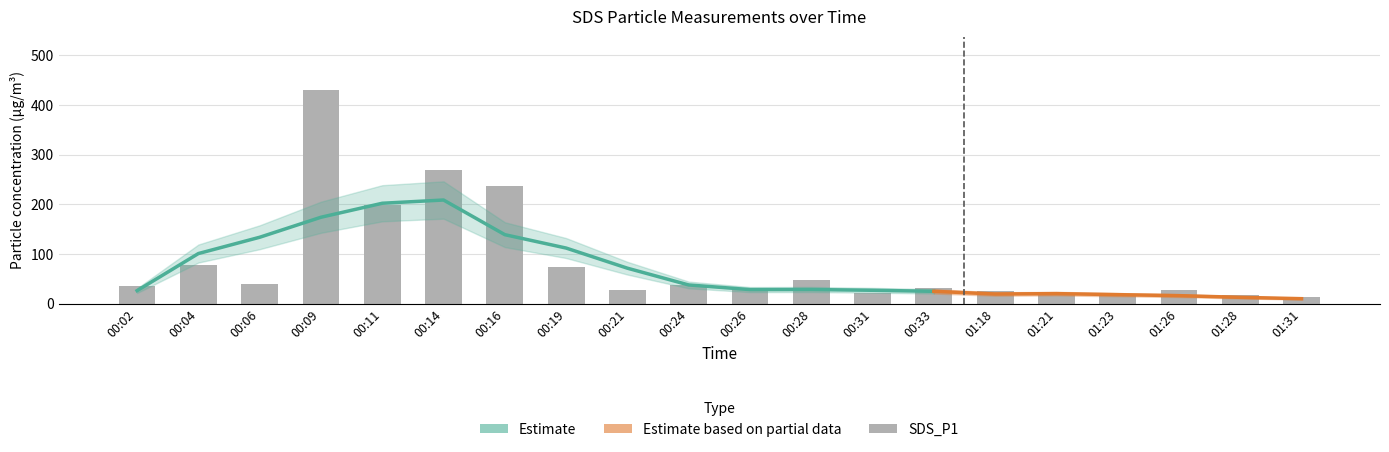

What is the change in value from 00:21 to 00:26?

+2.3